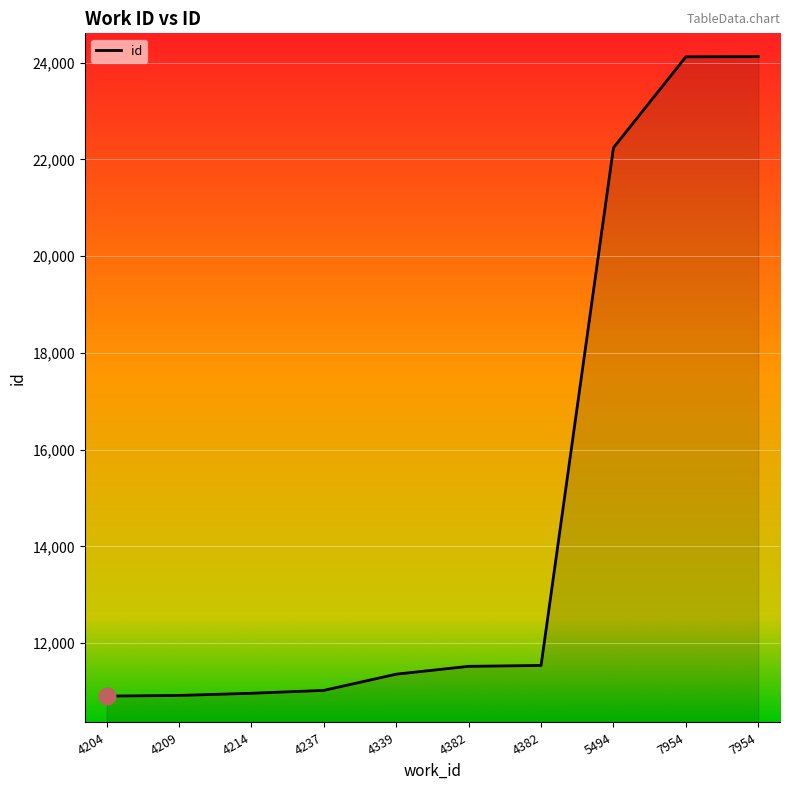

What is the sum of all values?

148729